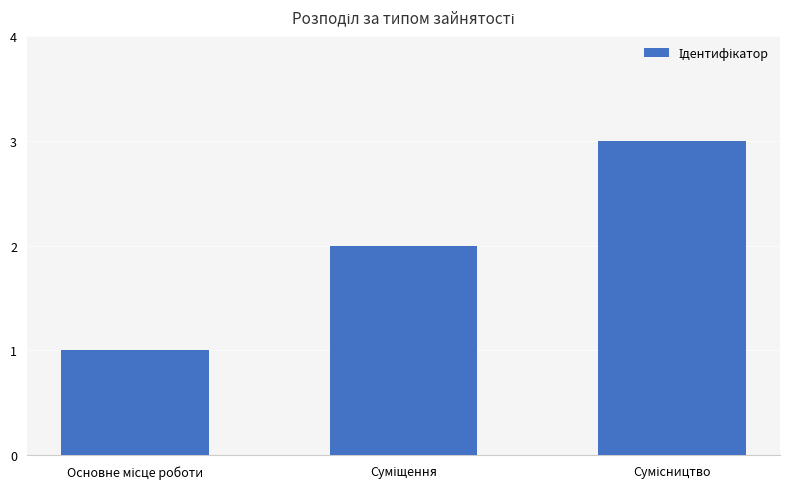

What is the sum of all values?

6